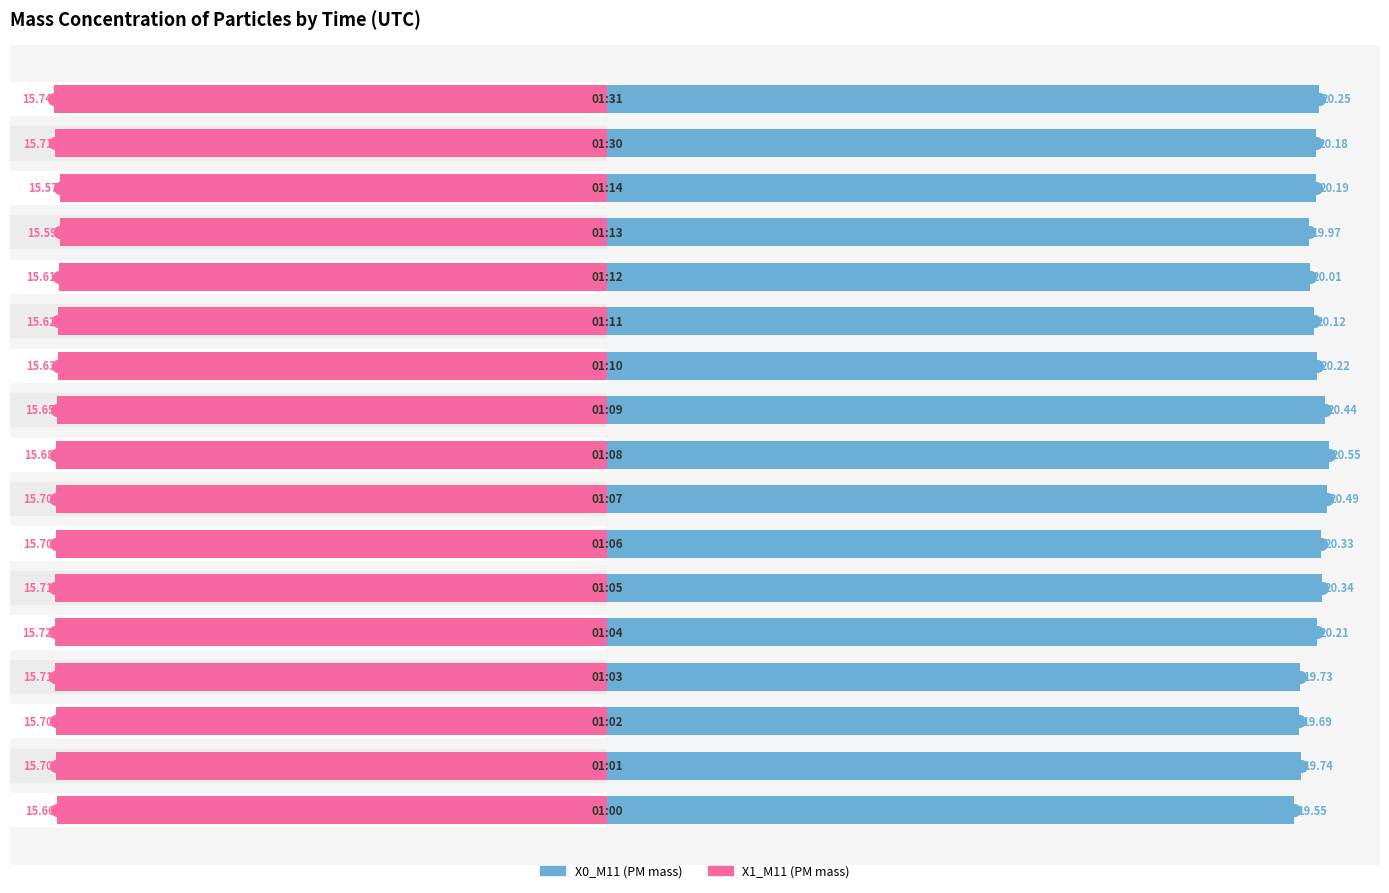

What is the approximate value of X0_M11 at 11?

20.1